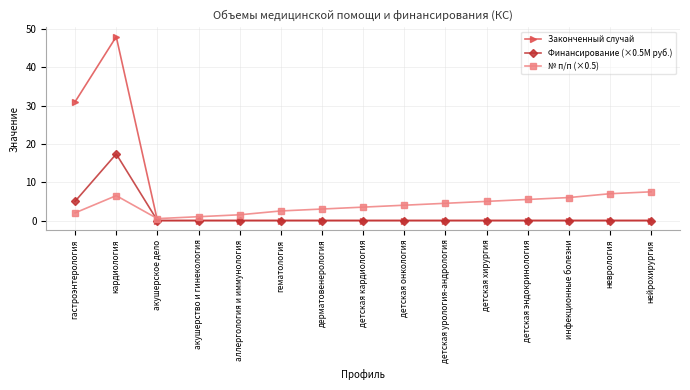

What is the maximum value shown in the chart?

48.0